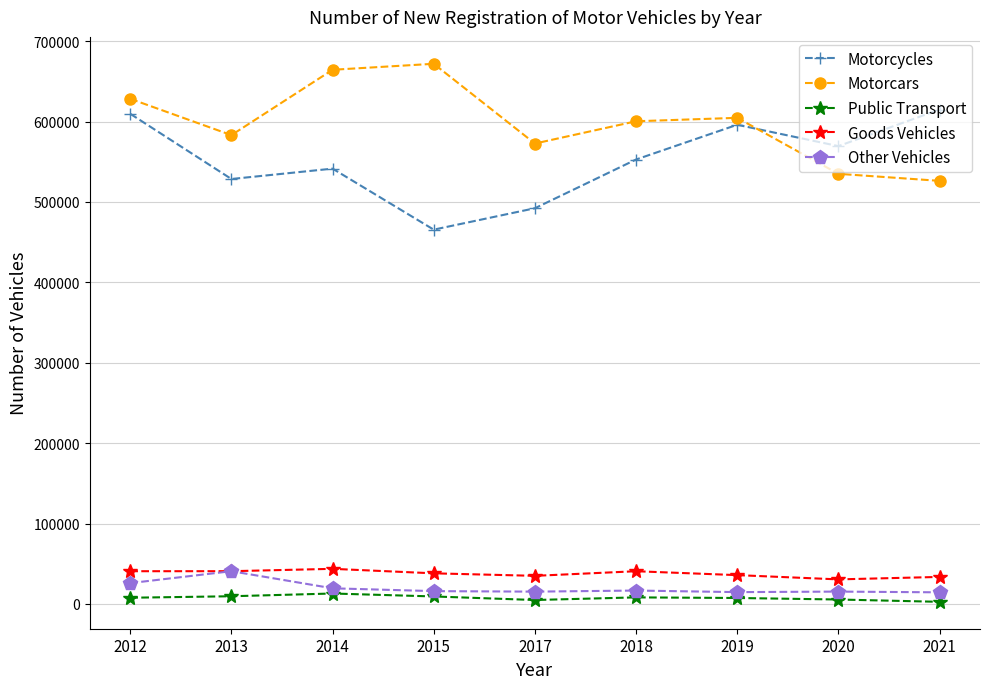

True or false: Motorcars and Public Transport cross at least once.

False